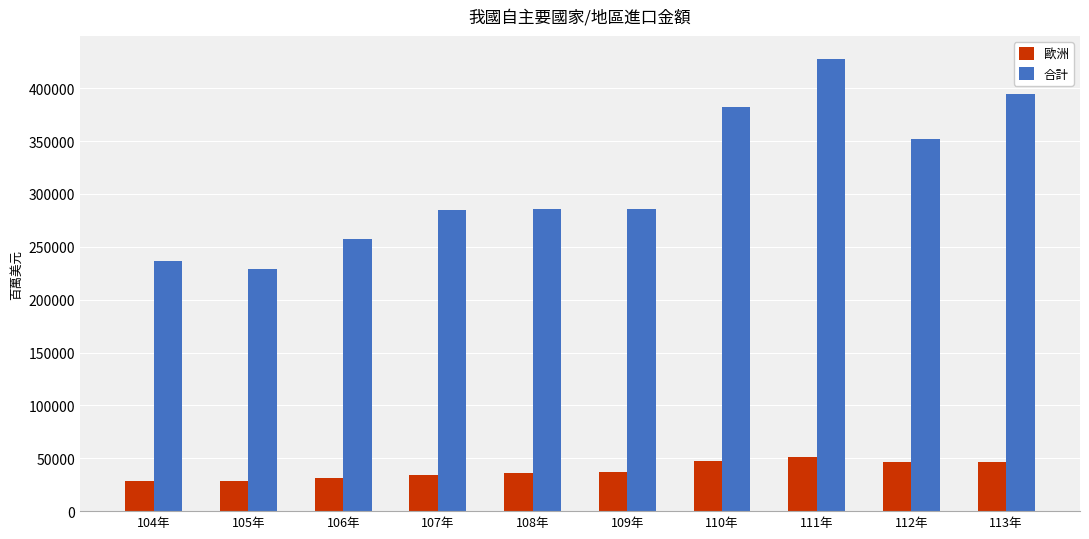

What is the difference between the maximum and minimum values in the 歐洲 series?

22580.5